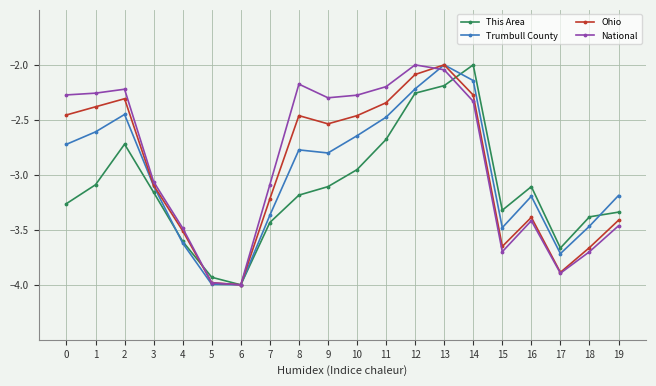

What is the difference between the maximum and minimum values in the National series?

2.0